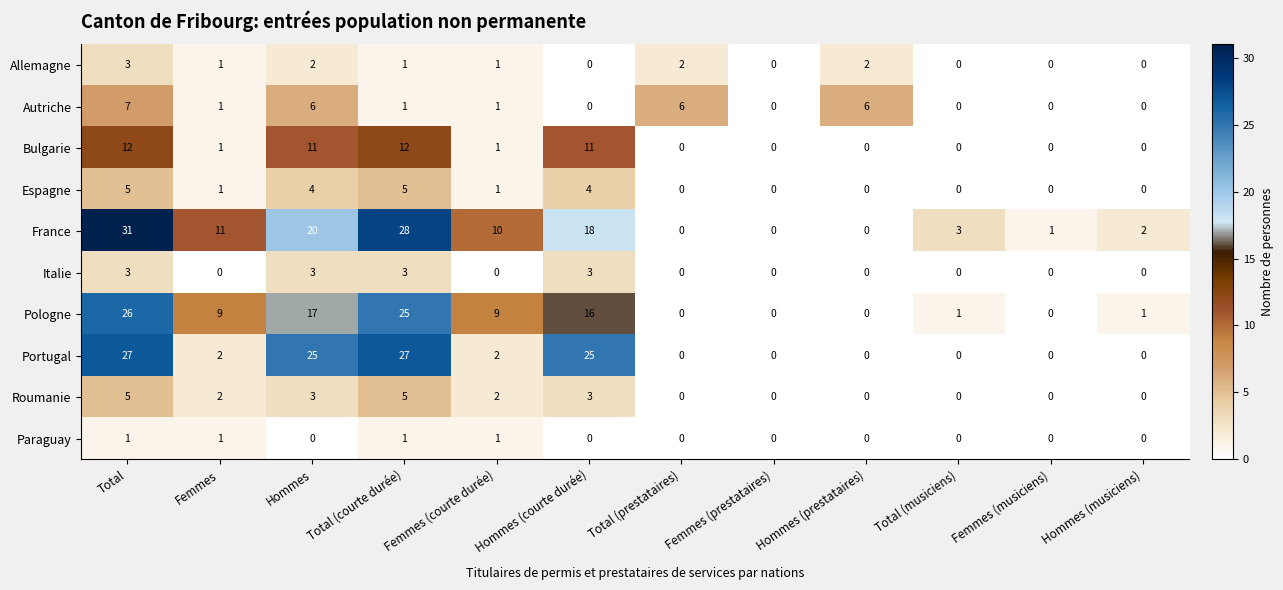

The value of Autriche at Total (musiciens) is 5. True or false?

False